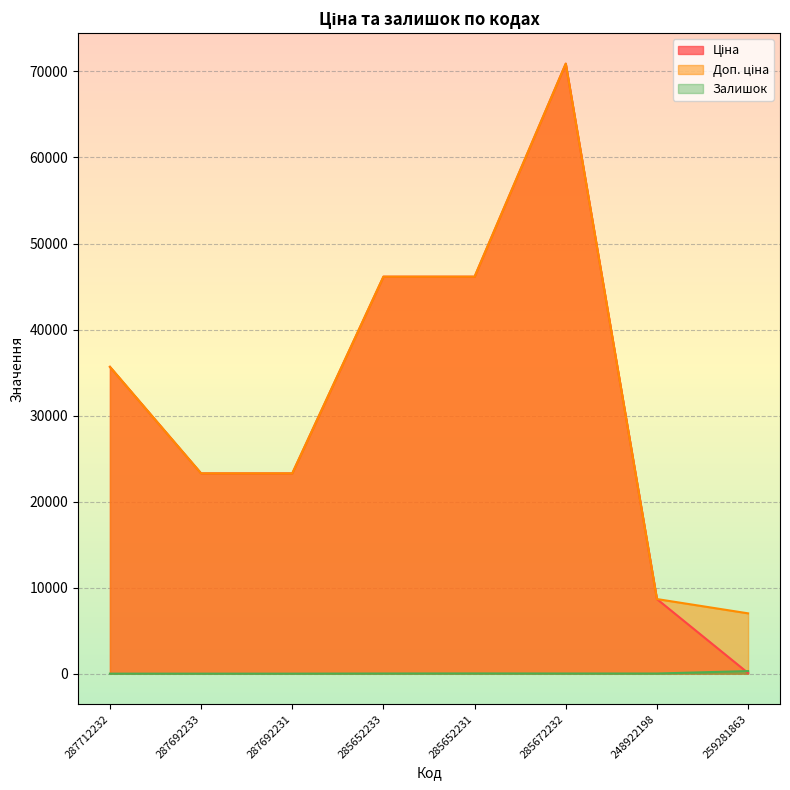

At which label is Доп. ціна closest to 38957?

287712232